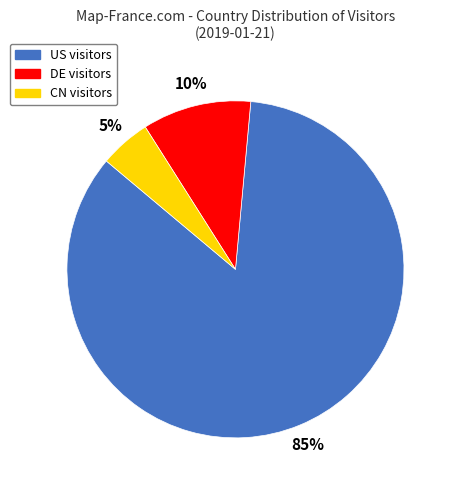

Is the sum of CN and DE greater than half?

No